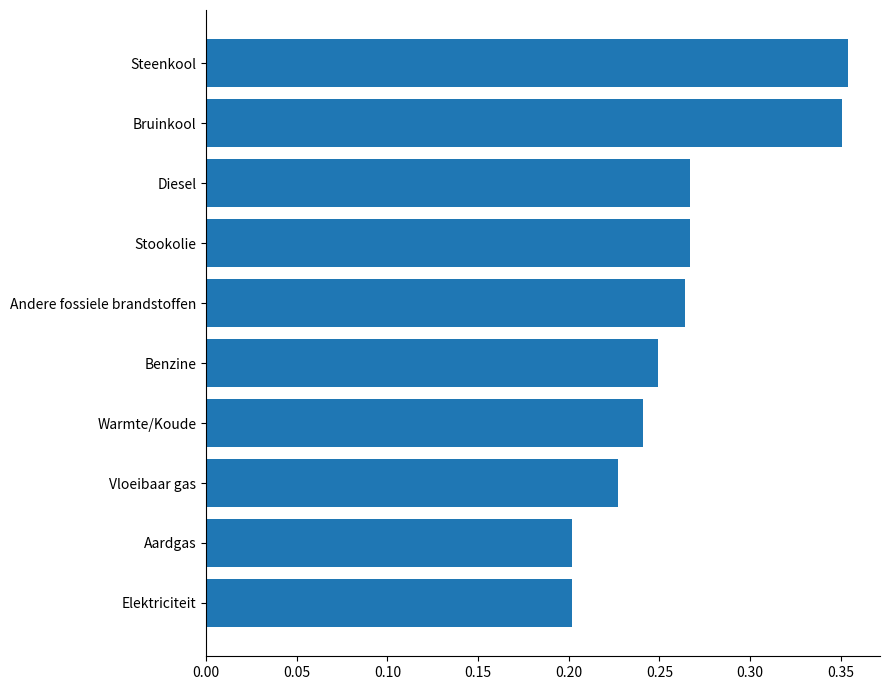

Is it true that the value at Elektriciteit is 0.2?

True